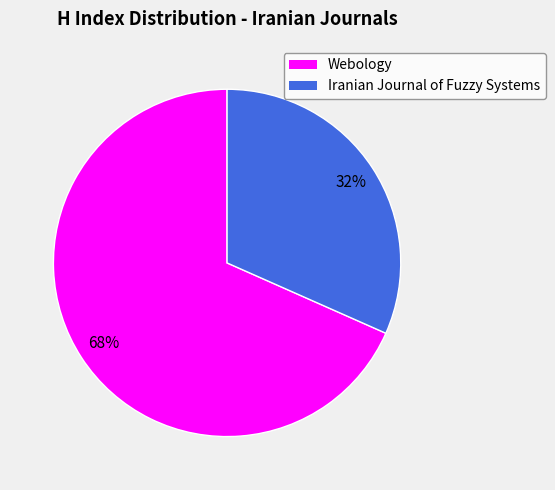

Which category has the smallest portion of the pie?

Iranian Journal of Fuzzy Systems